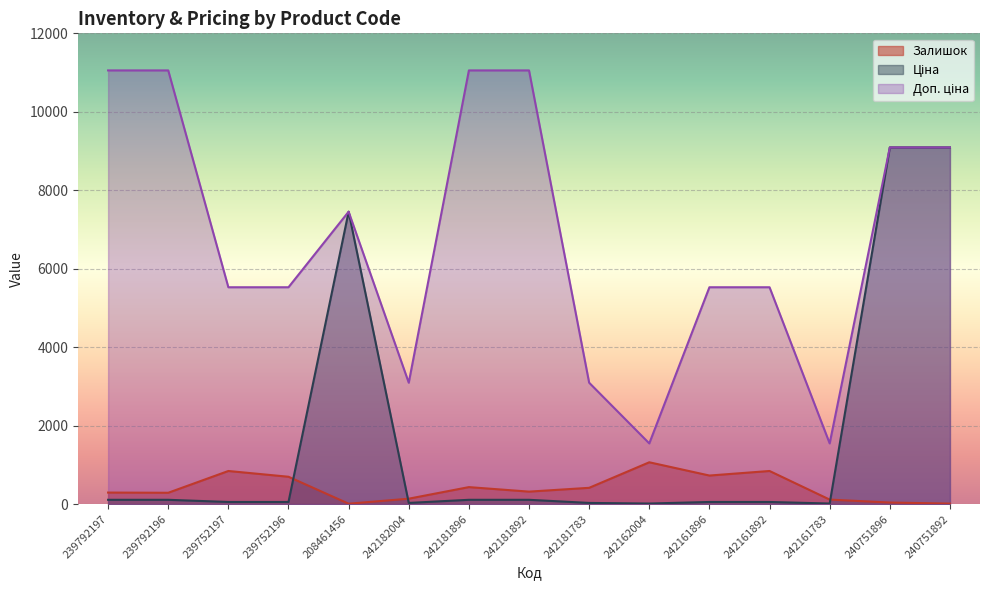

What is the maximum value shown in the chart?

11055.0